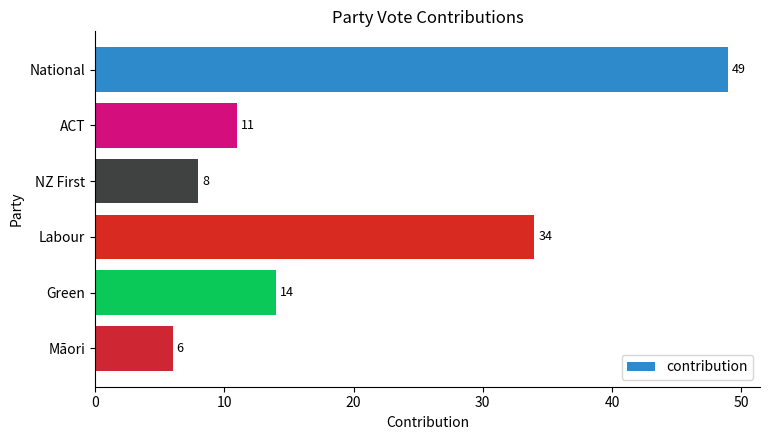

What is the average value?

20